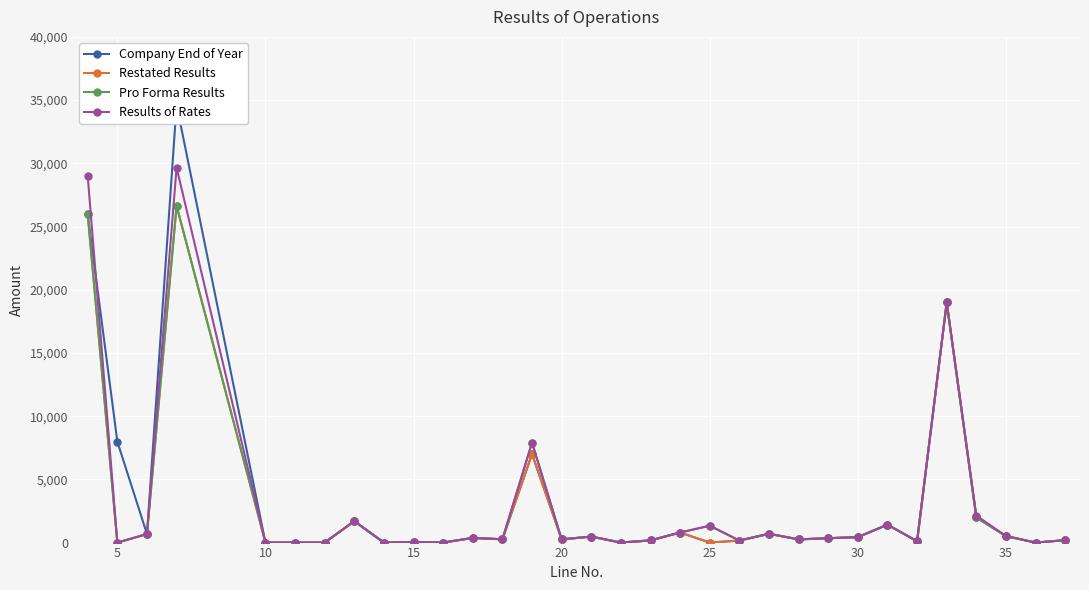

True or false: Results of Rates has more than 0 points higher than both neighbors.

True